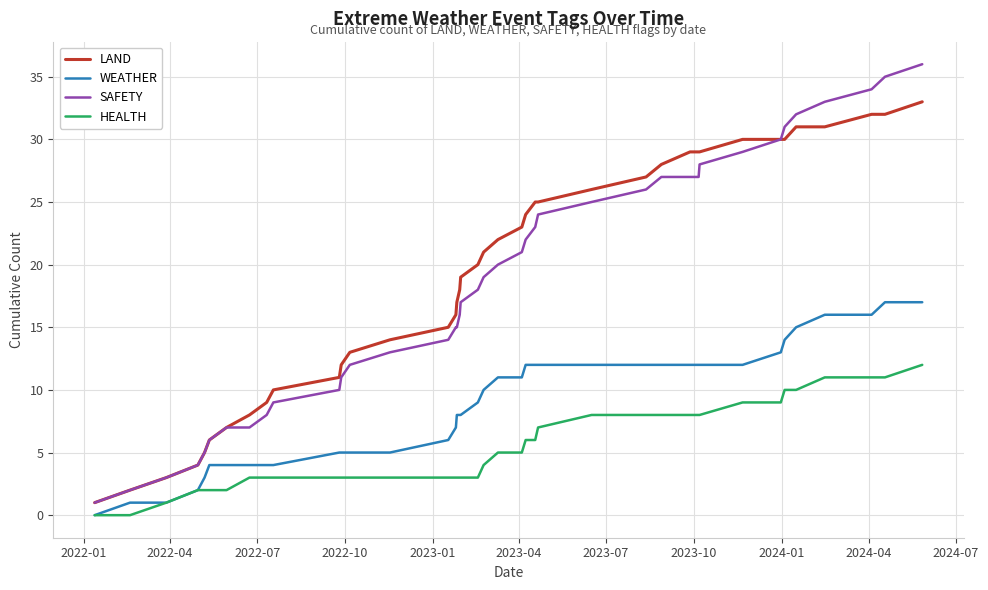

What are all the series names shown in the legend?

LAND, WEATHER, SAFETY, HEALTH